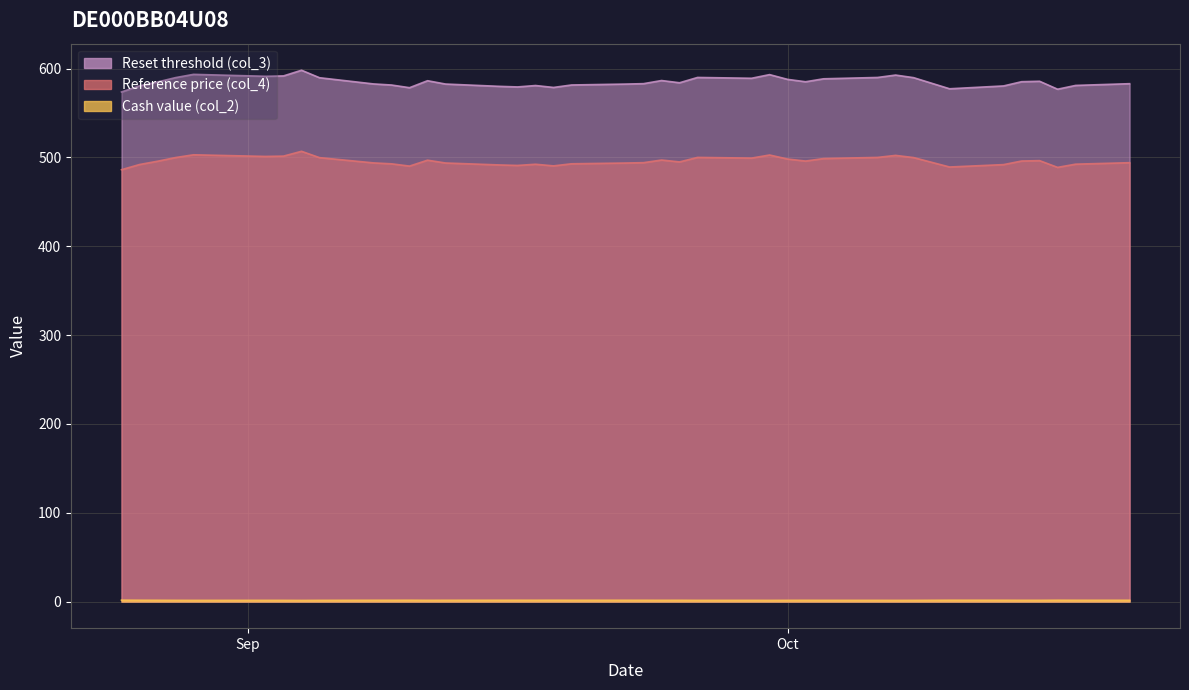

Rank the series by their maximum value, from lowest to highest.

Cash value (col_2), Reference price (col_4), Reset threshold (col_3)